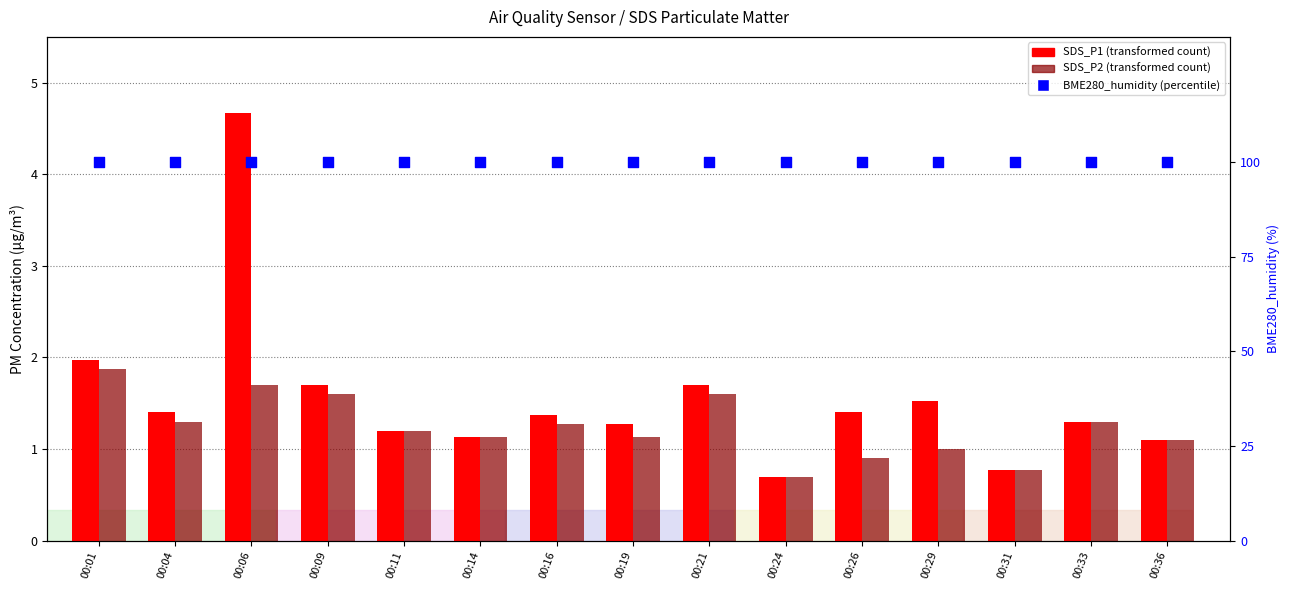

What are all the series names shown in the legend?

SDS_P1, SDS_P2, BME280_humidity (%)